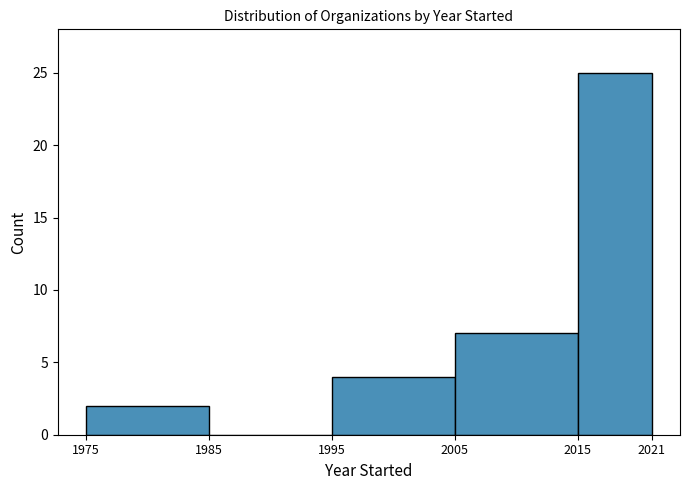

Over which range of the x-axis is the bar tallest?

2015 to 2021